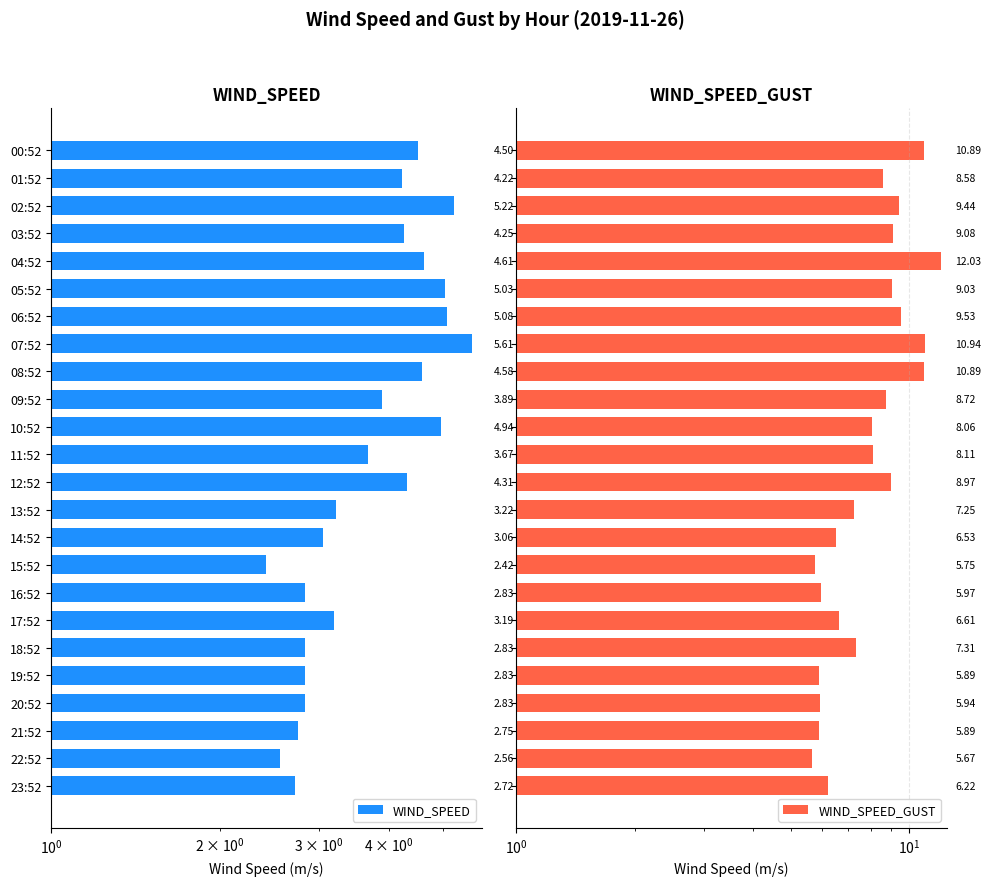

What is the highest value of the WIND_SPEED_GUST series?

12.0